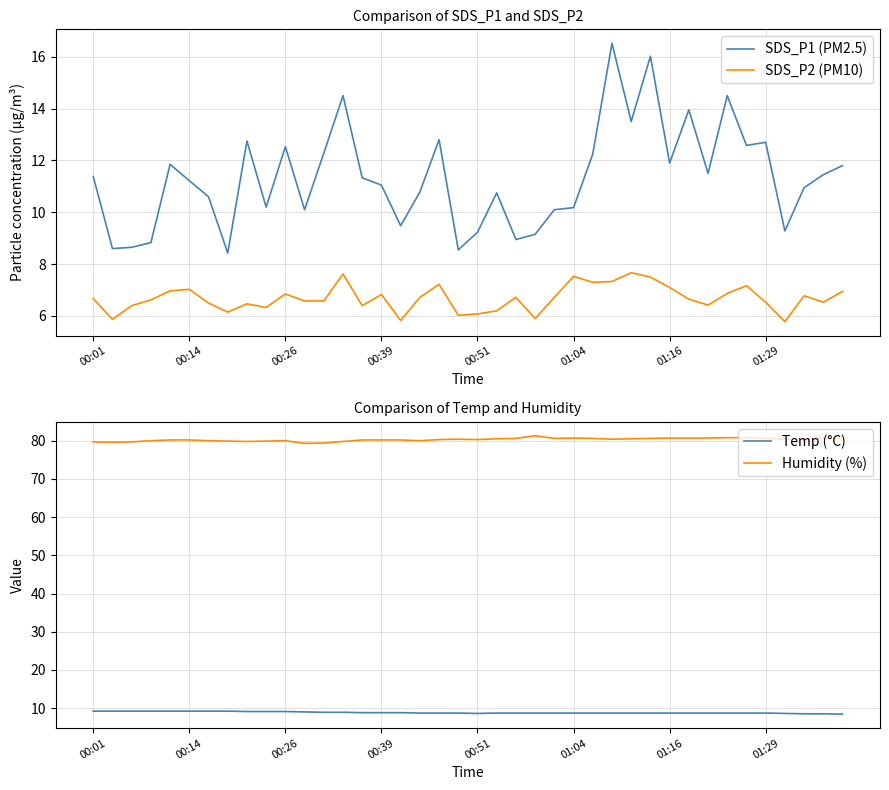

What value does the SDS_P2 (PM10) series have at 34?

7.2